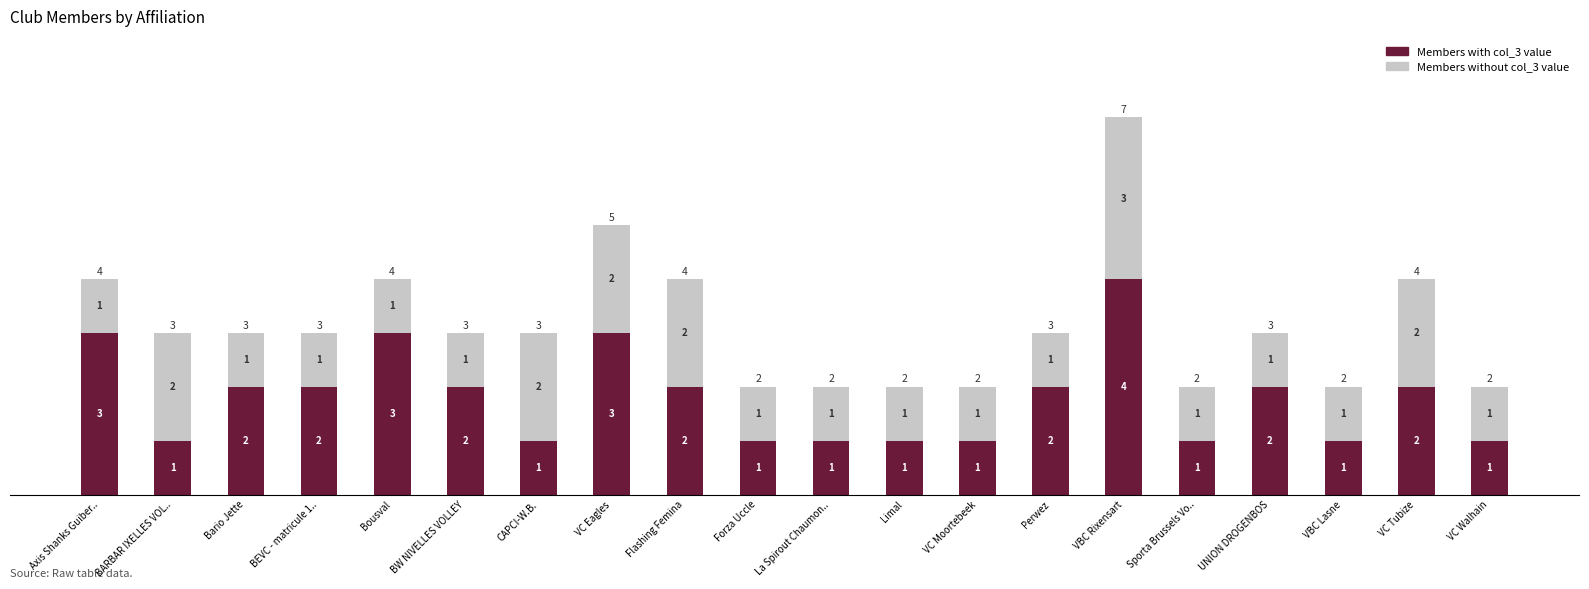

How many distinct data groups are displayed?

2